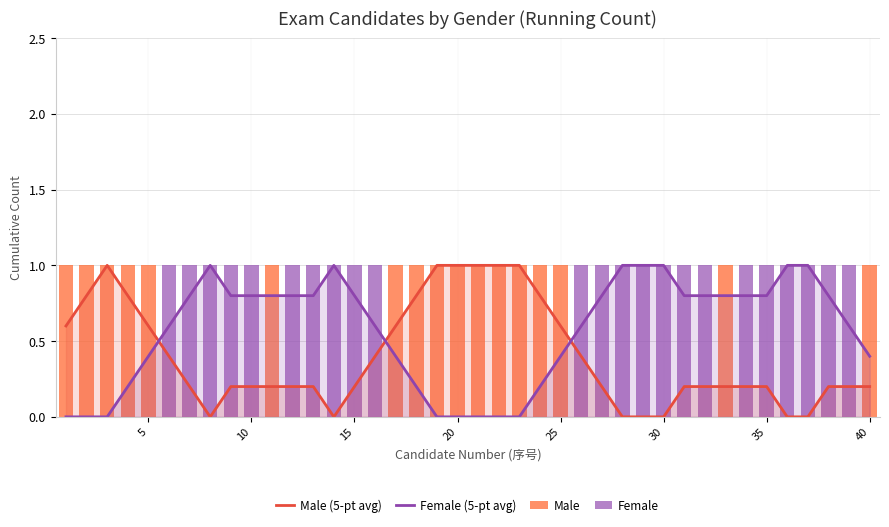

What is the sum of all Male values?

17.0